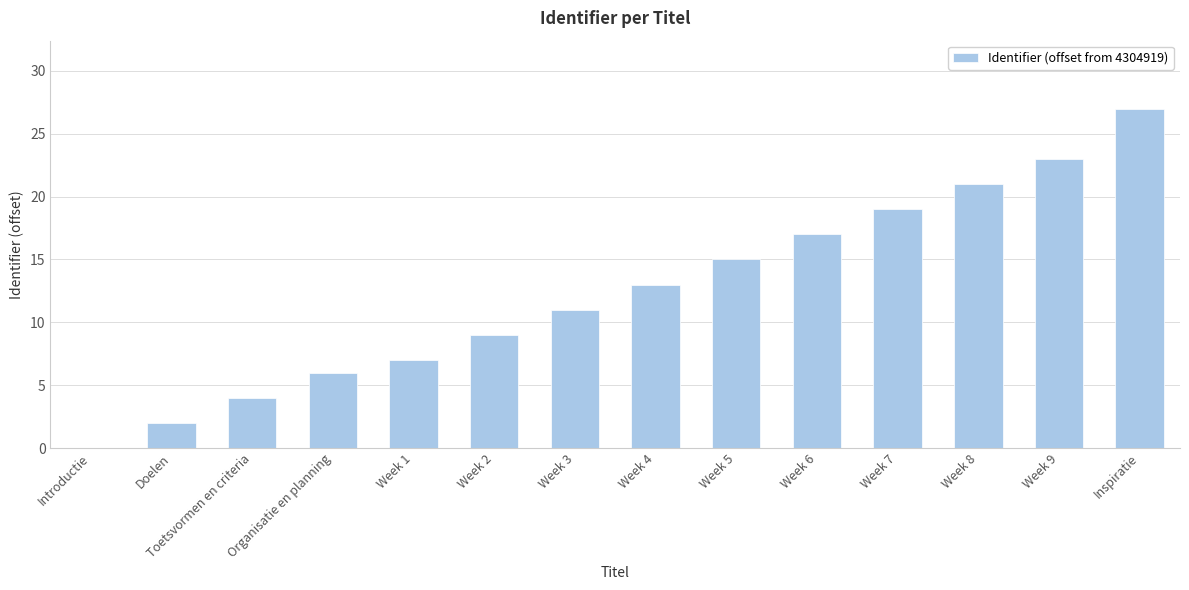

How many series are shown in this chart?

1